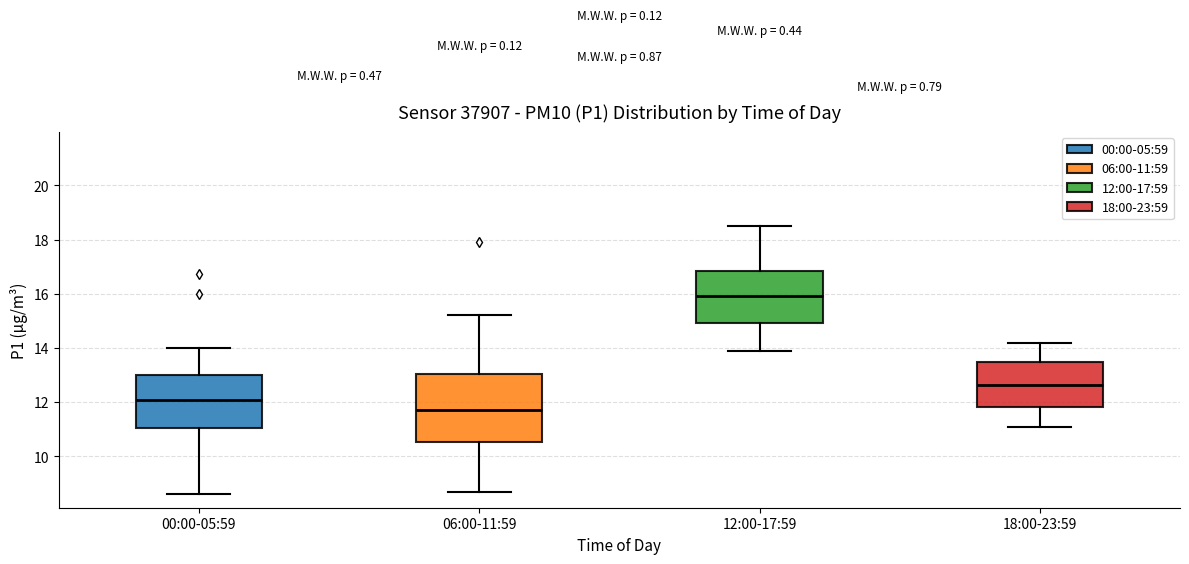

Which box's median line is the lowest?

06:00-11:59